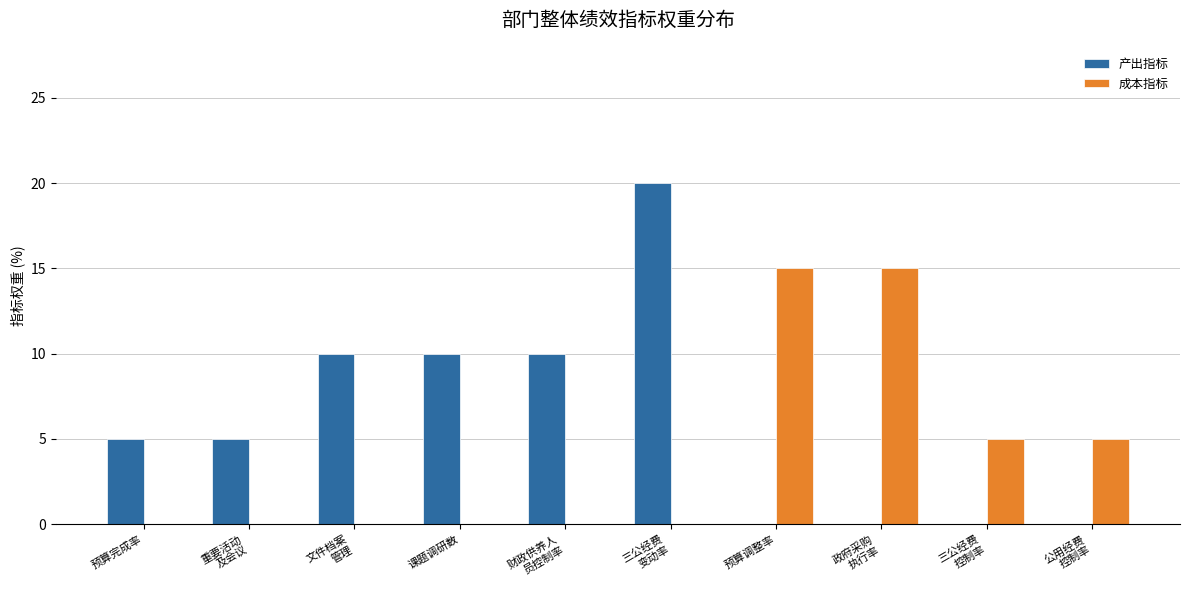

How many groups of bars are there?

10